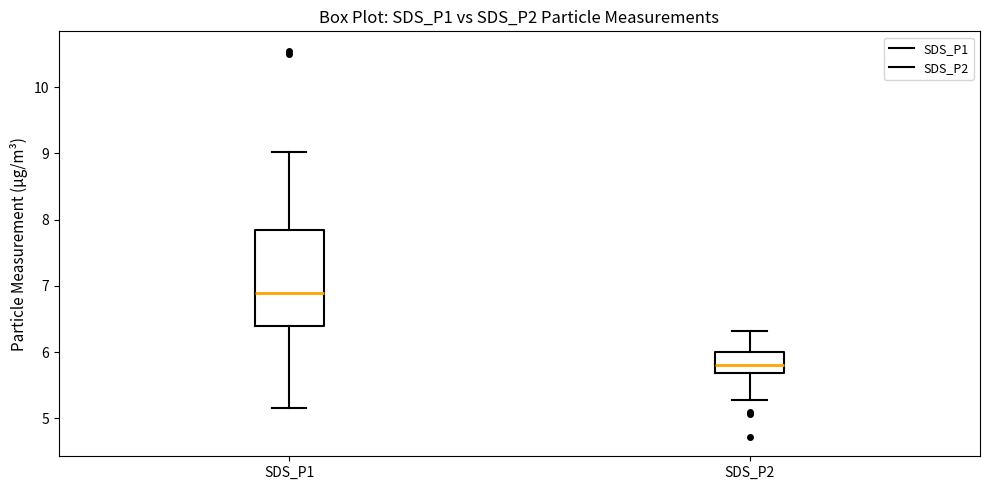

Where is the lower edge of the box for SDS_P1 on the y-axis? The values are not printed on the chart, so give them approximately, as read against the axis.

6.4